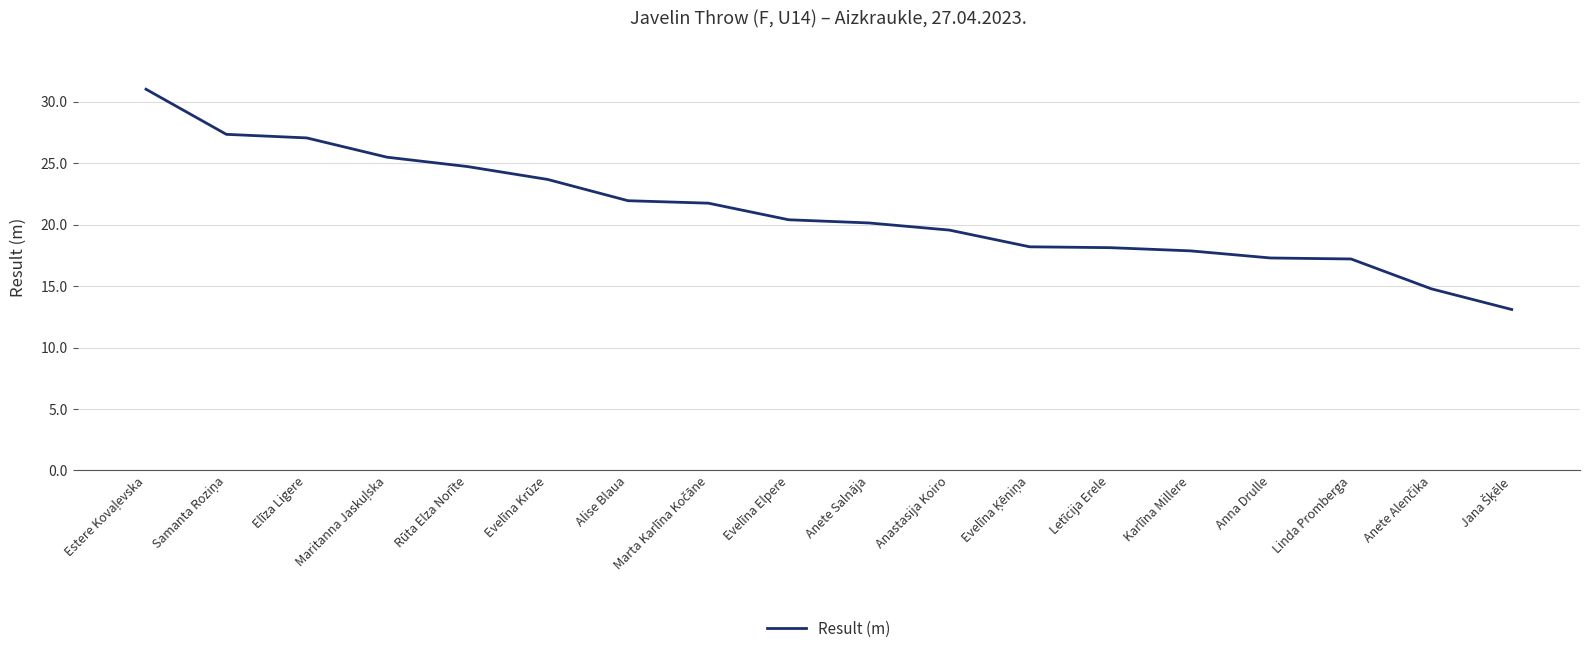

What position from the left is Letīcija Erele?

13